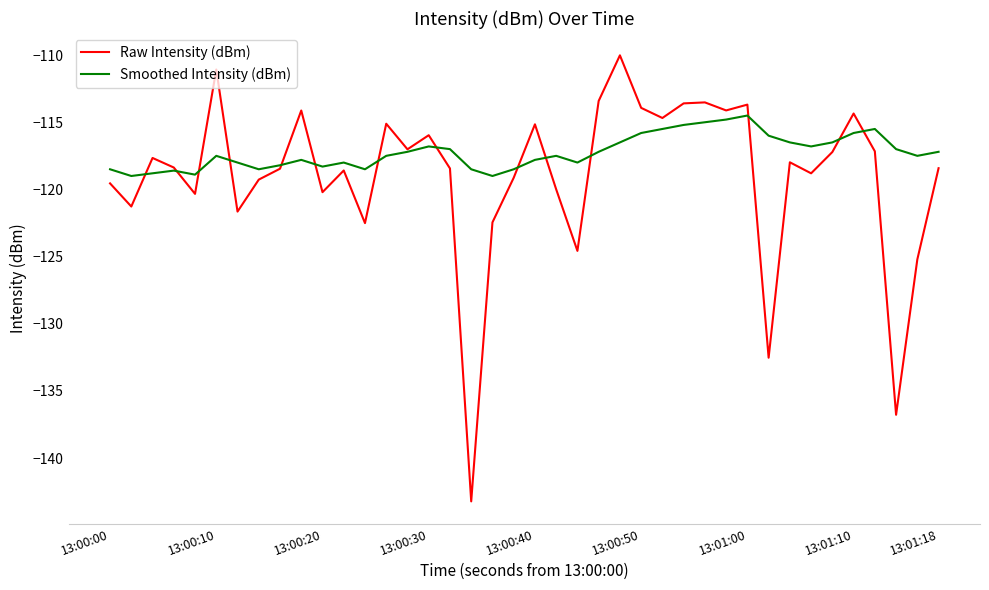

True or false: Raw Intensity (dBm) and Smoothed Intensity (dBm) cross at least once.

True